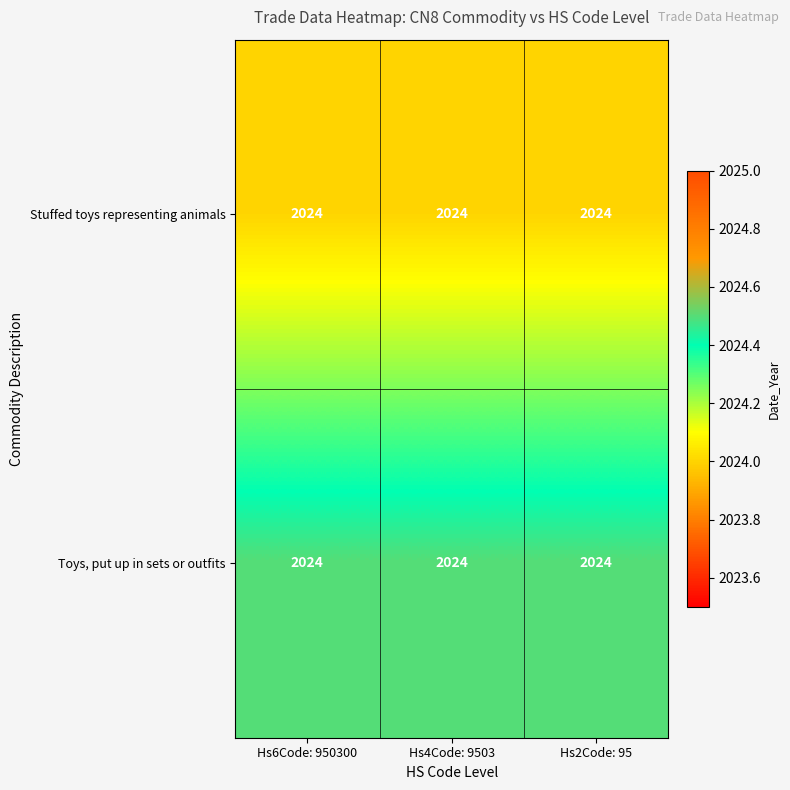

At Hs2Code: 95, list the series in order from smallest to largest.

Stuffed toys representing animals, Toys, put up in sets or outfits